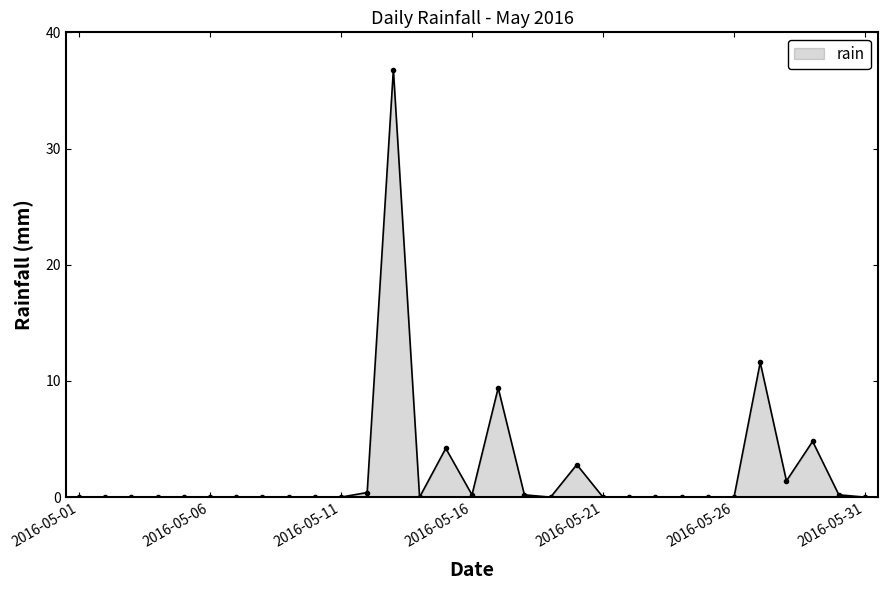

What is the difference between the second highest and second lowest values?

11.6